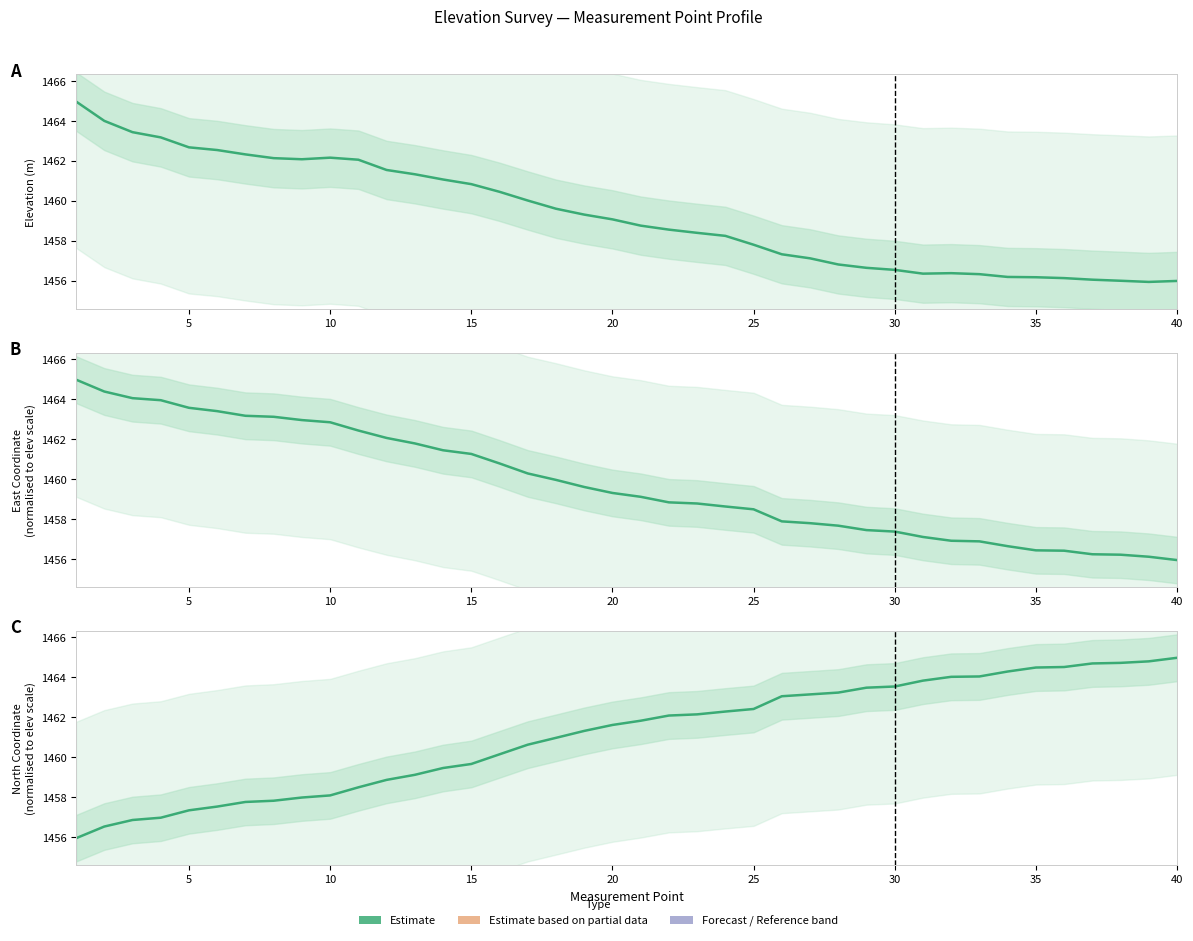

How many data points does each series have?

40